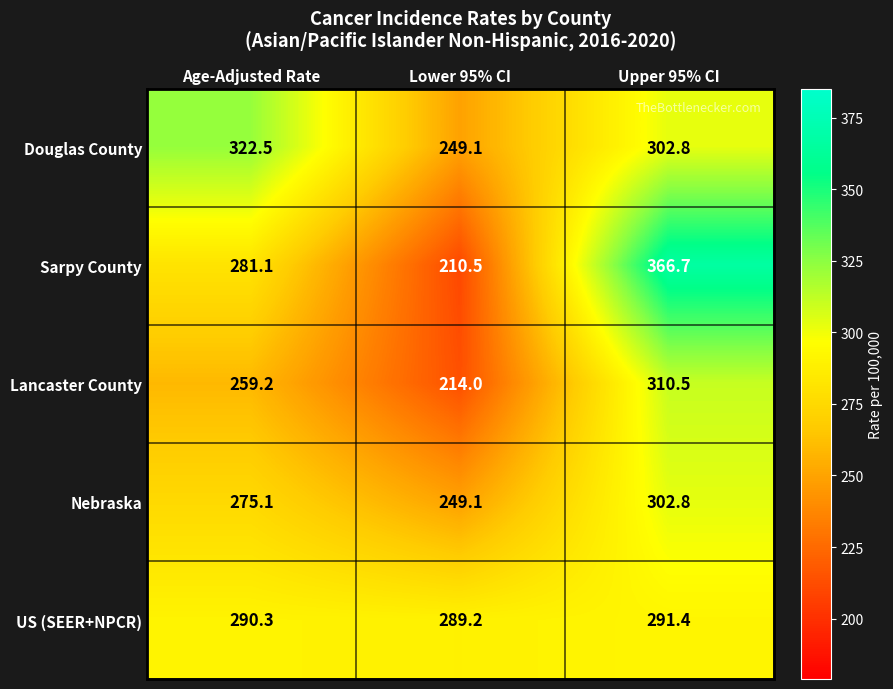

Rank the categories by Sarpy County value from highest to lowest.

Upper 95% CI, Age-Adjusted Rate, Lower 95% CI